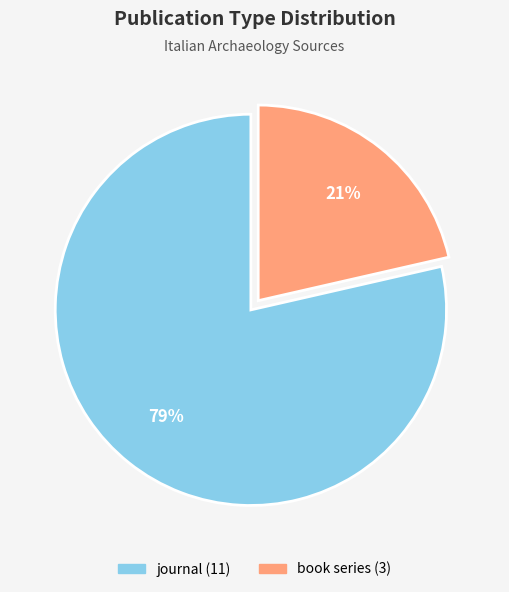

How many slices are in this pie chart?

2